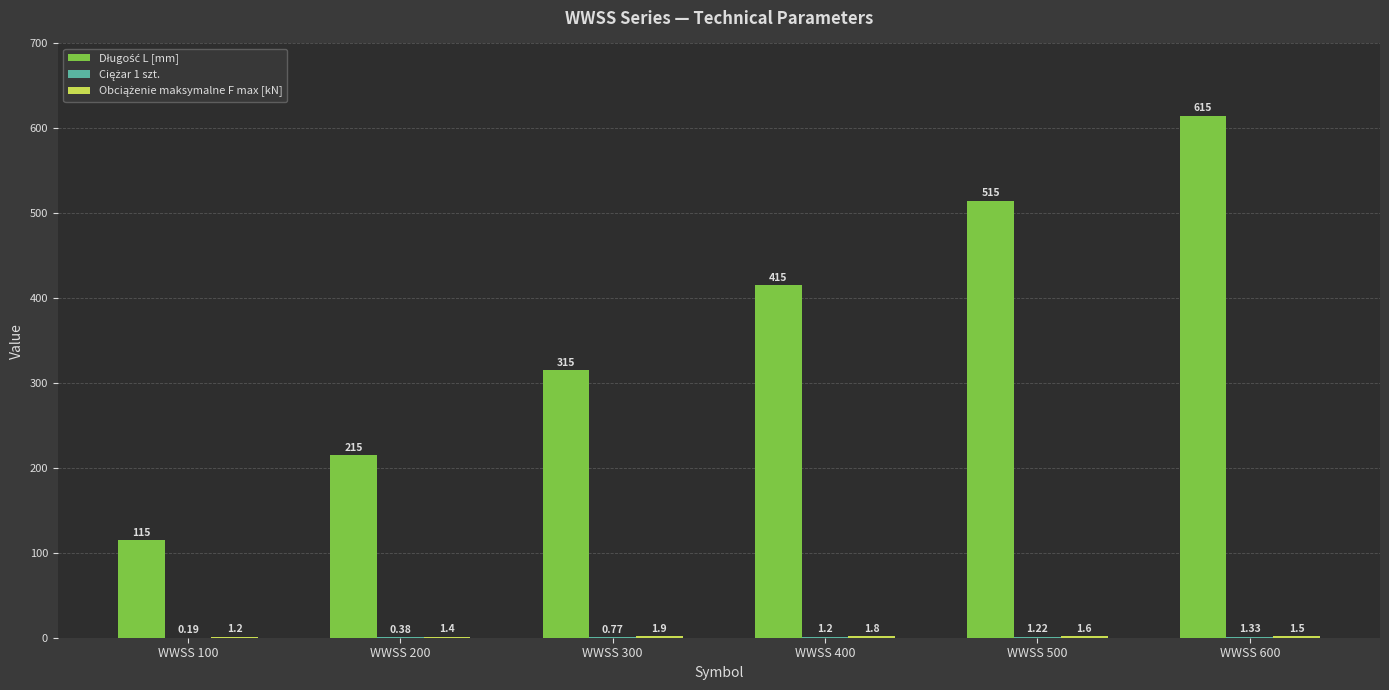

At which category is the sum across all series the highest?

WWSS 600